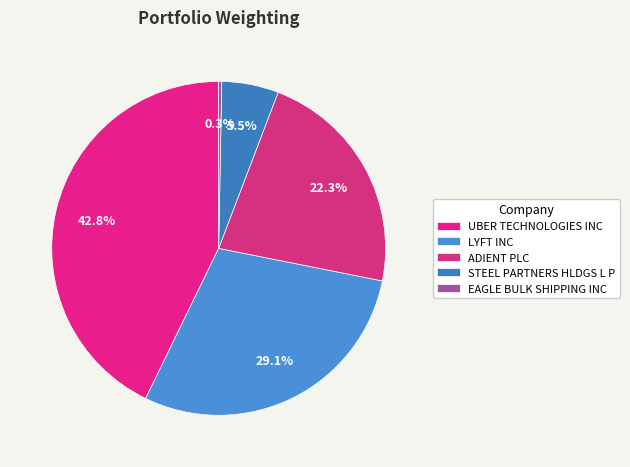

To the nearest percent, what is the average slice percentage?

20%